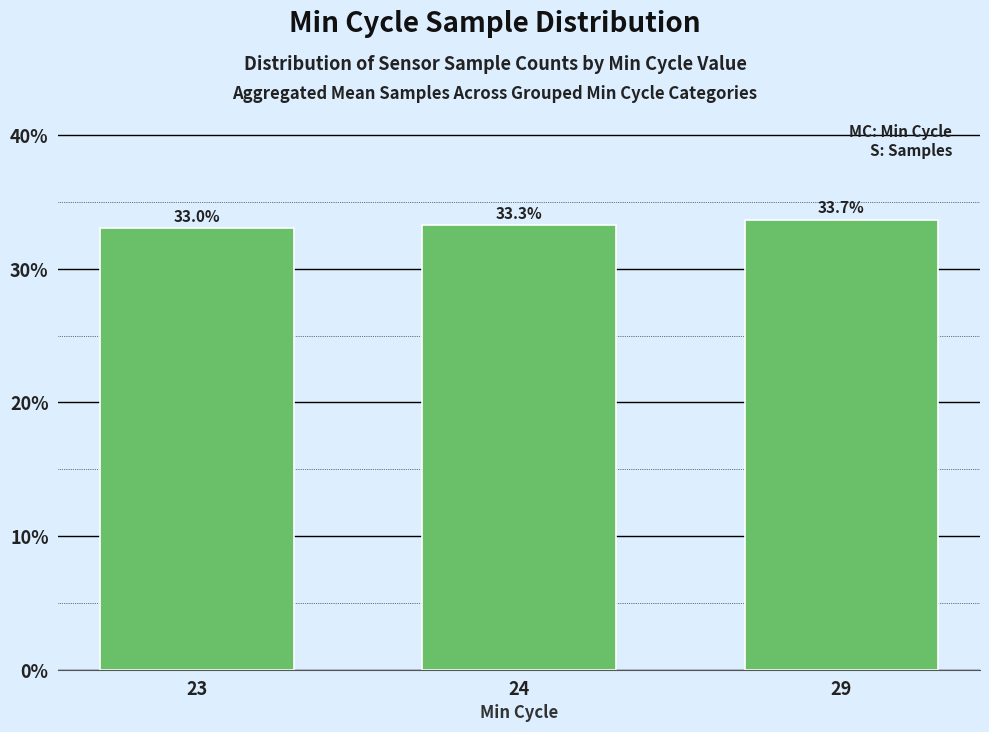

What is the difference between the values at 23 and 24?

0.2